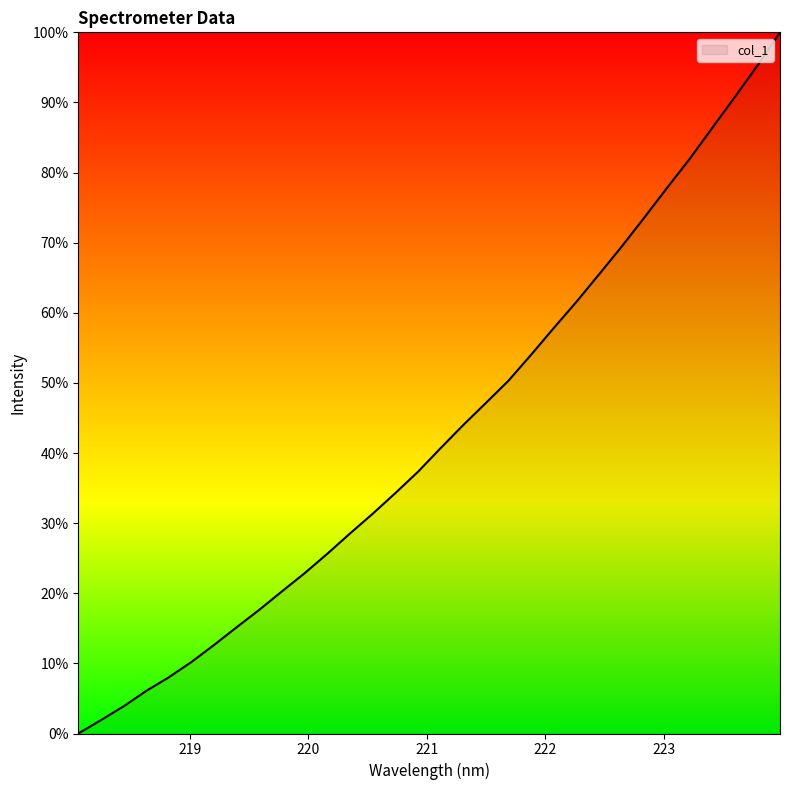

What is the maximum value shown in the chart?

100.0